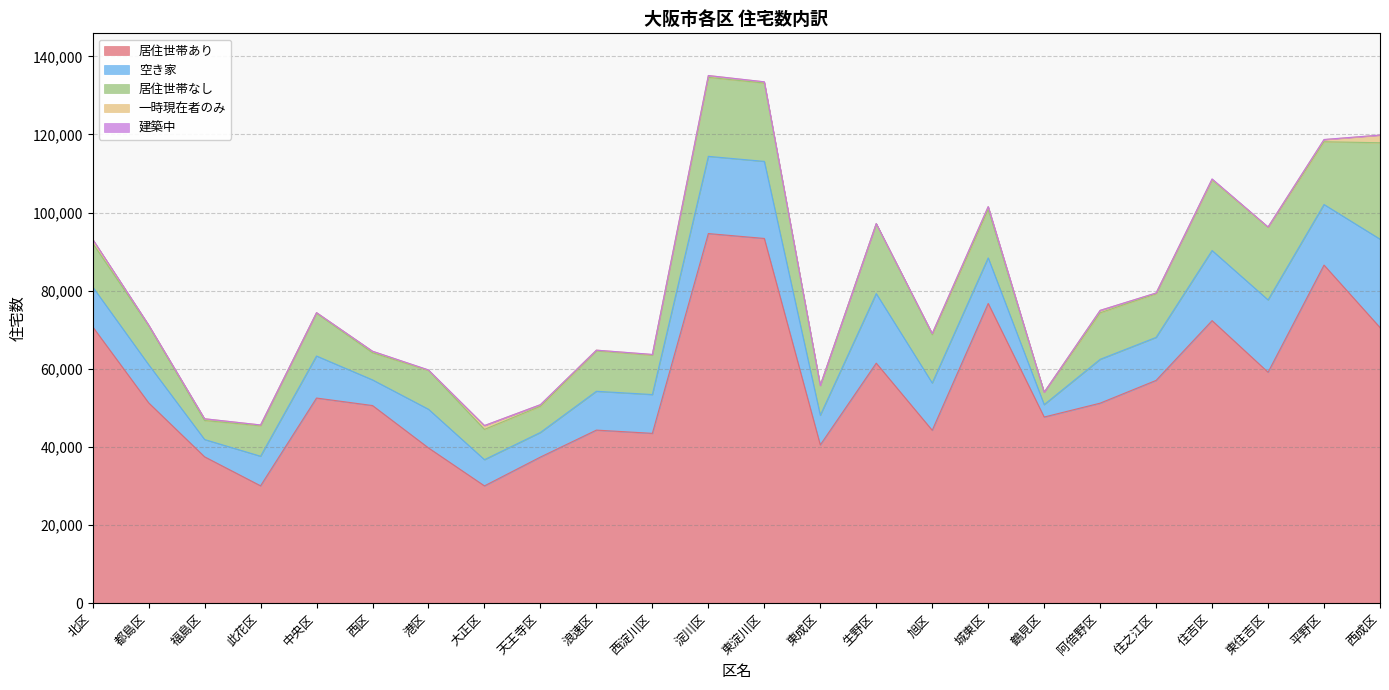

True or false: 一時現在者のみ has a value of 200 at 此花区.

True